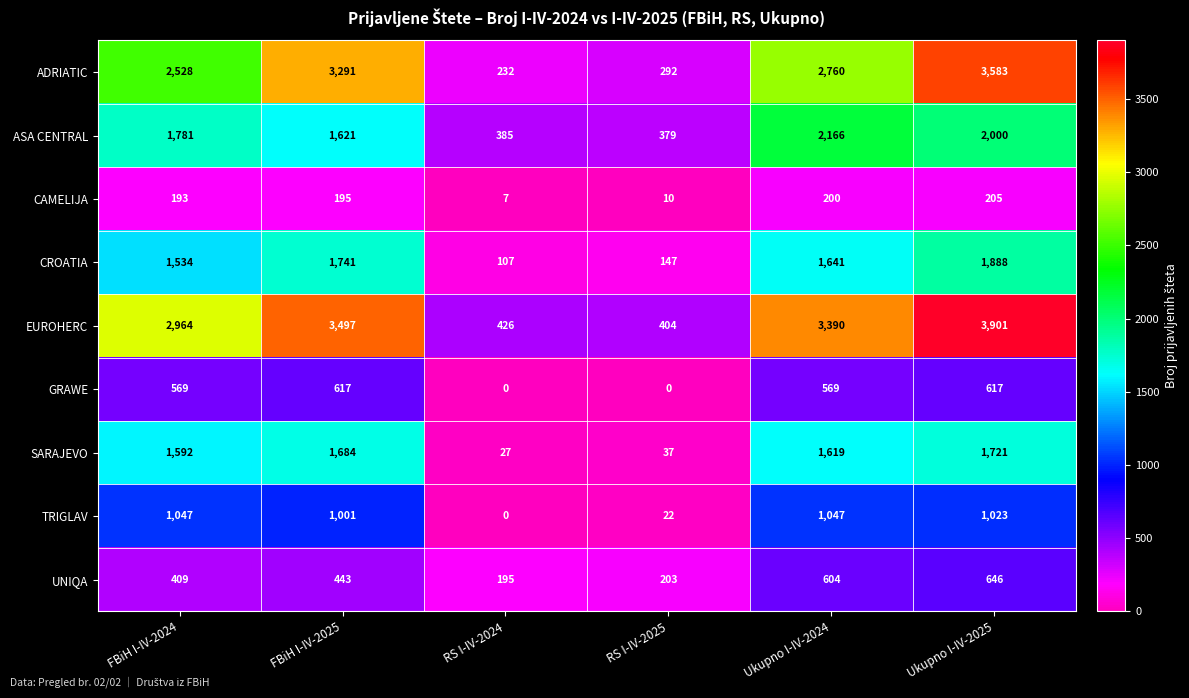

What is the difference between the maximum and second lowest values in the EUROHERC series?

3475